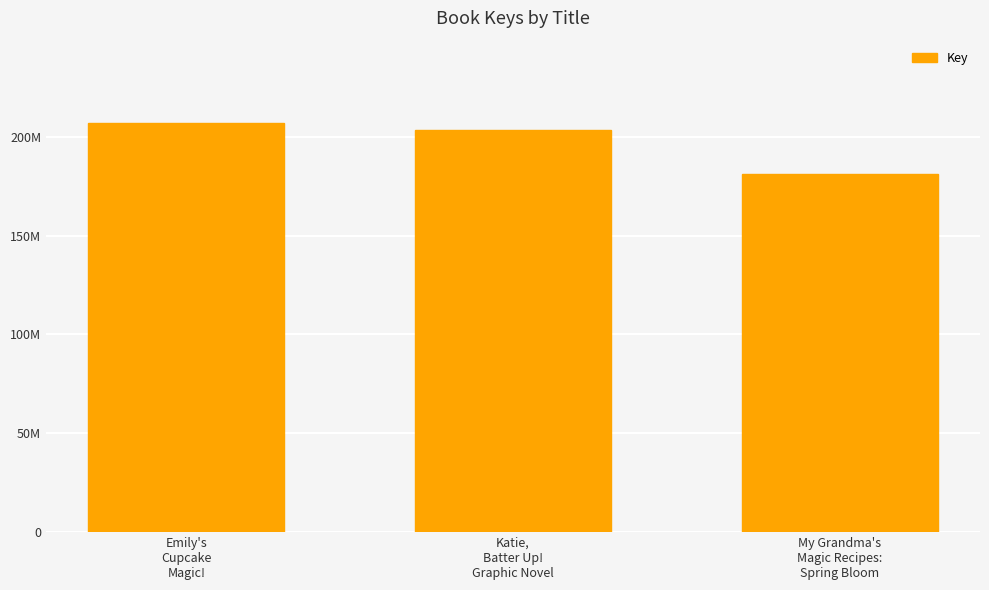

Does the chart contain any negative values?

No